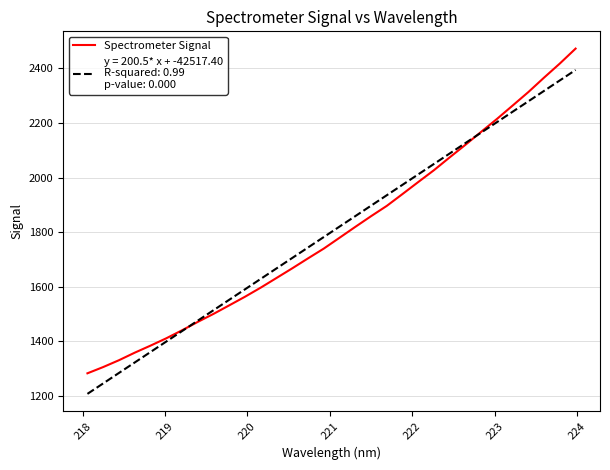

What is the minimum value shown in the chart?

1207.1